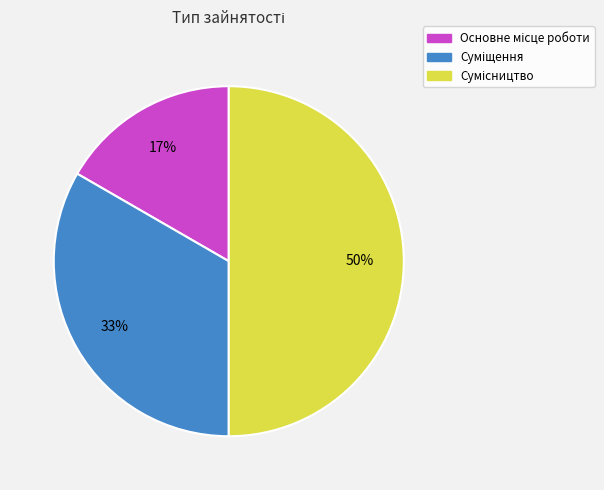

To the nearest percent, what is the difference between the largest and smallest slice percentages?

33%